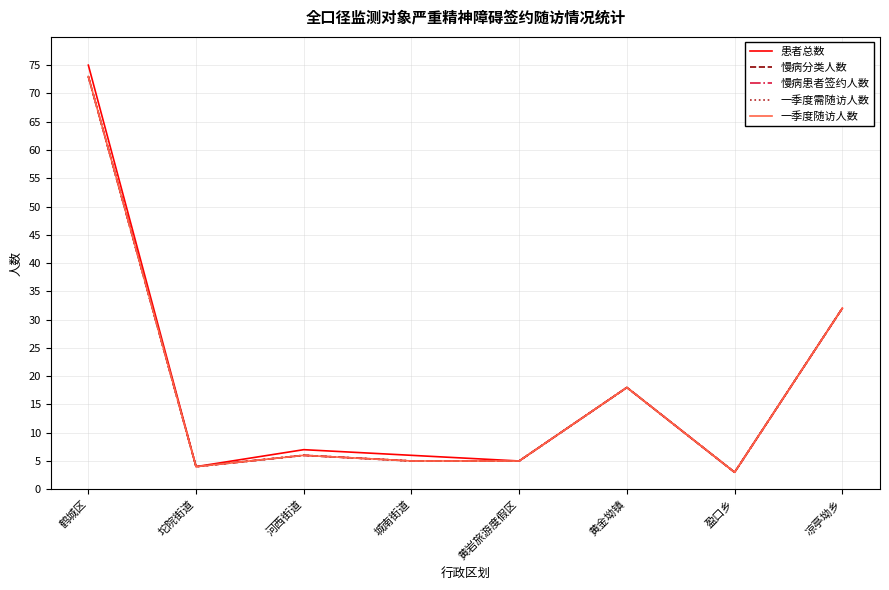

True or false: 慢病分类人数 and 一季度随访人数 cross at least once.

False